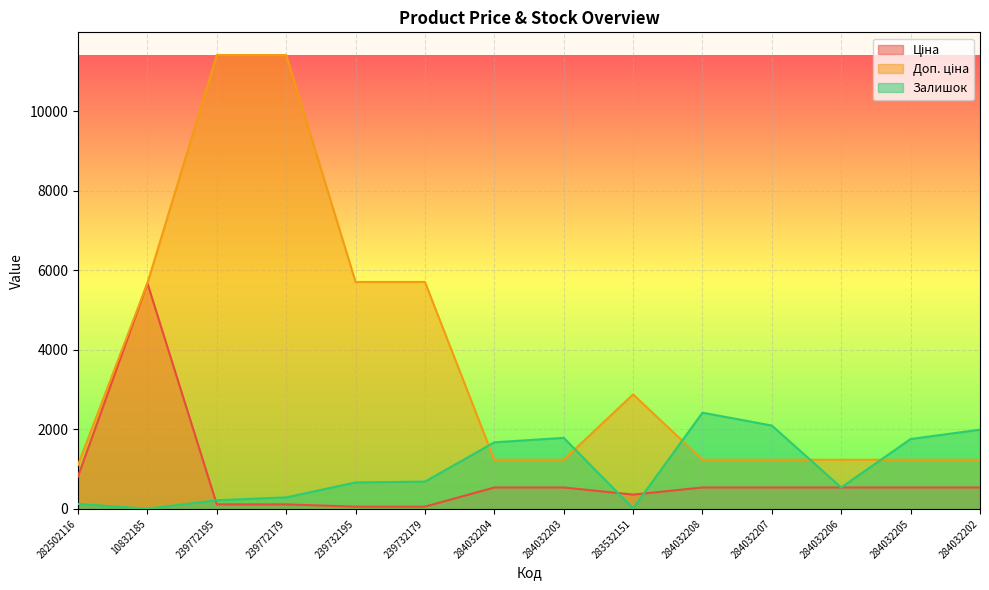

At which category does the chart reach its peak across all series?

239772195